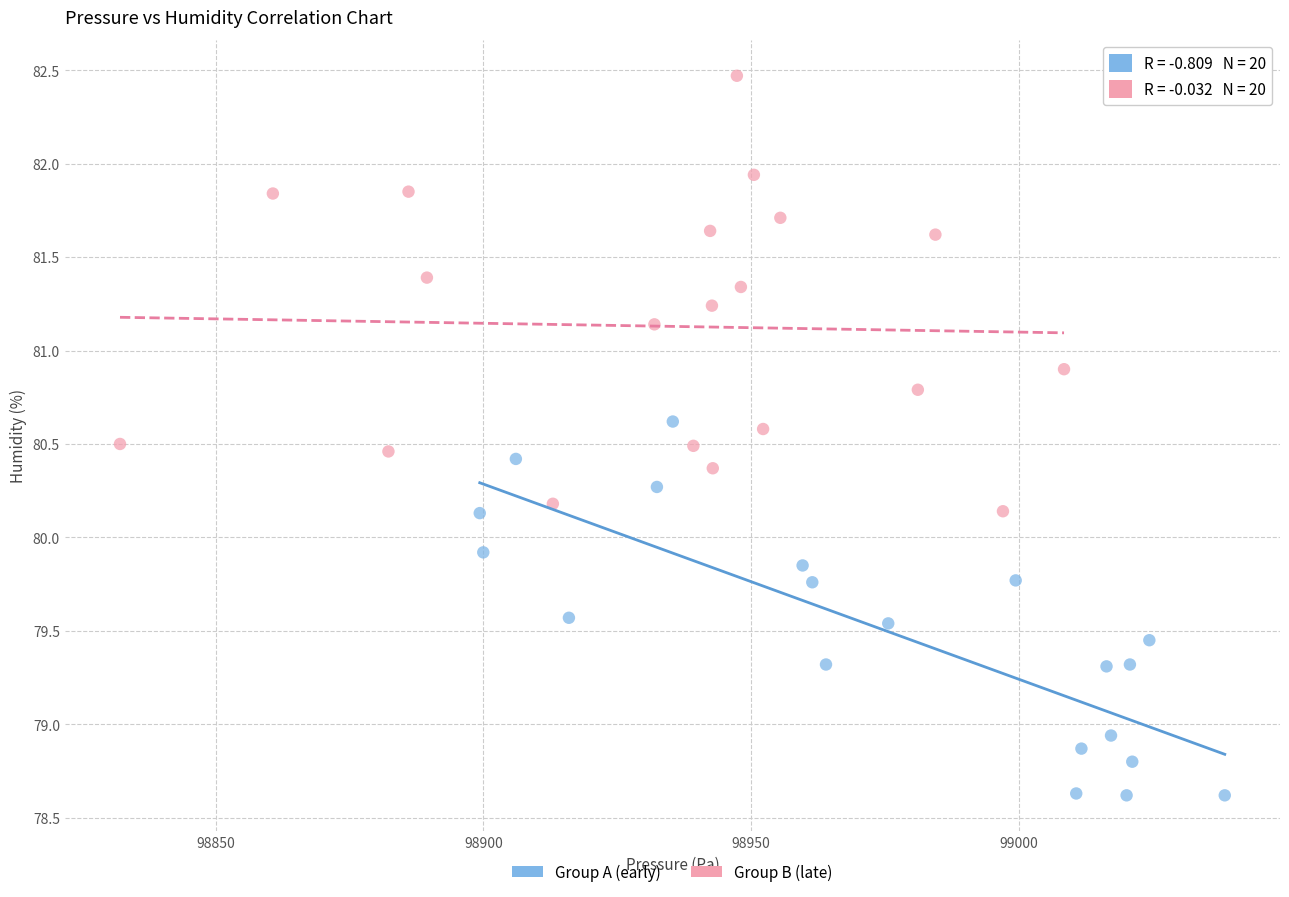

Which series has the largest Y range (max minus min)?

Group B (late)